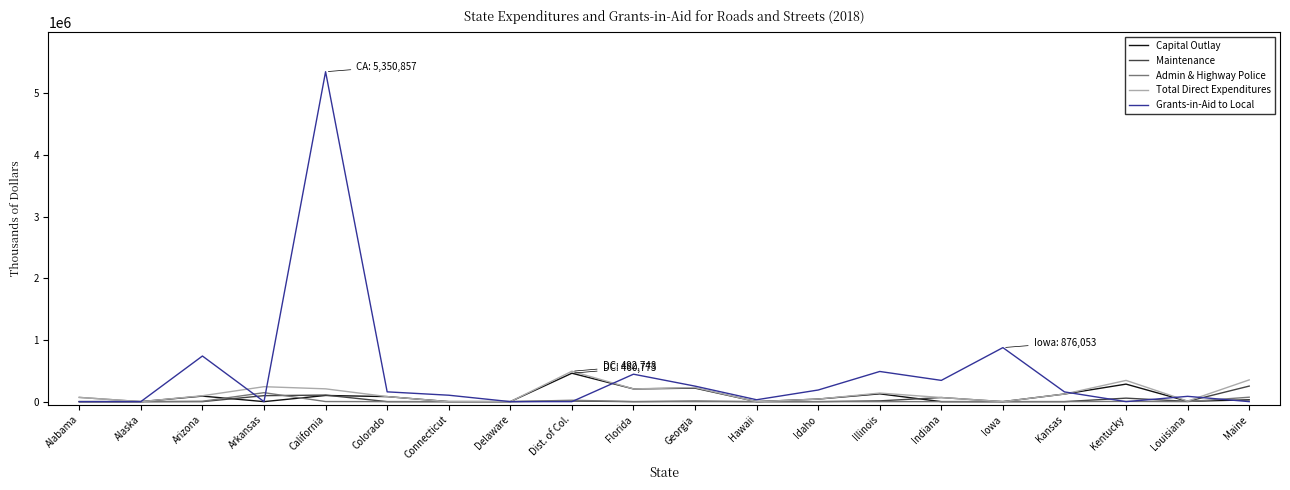

Which series has the largest total across all categories?

Grants-in-Aid to Local